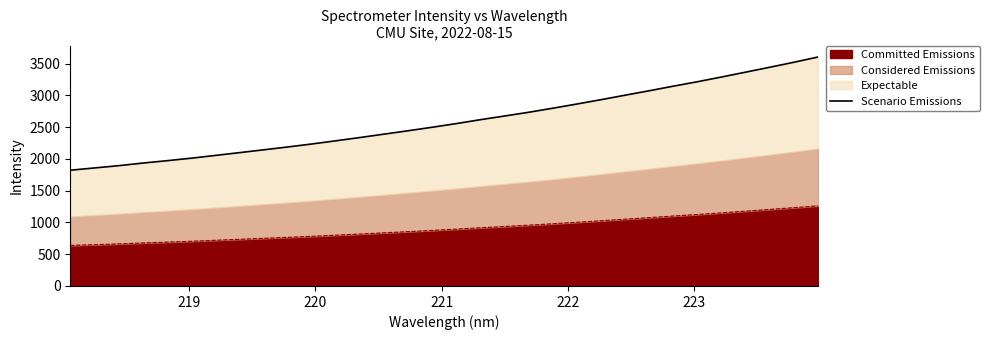

What is the average value?

2592.8